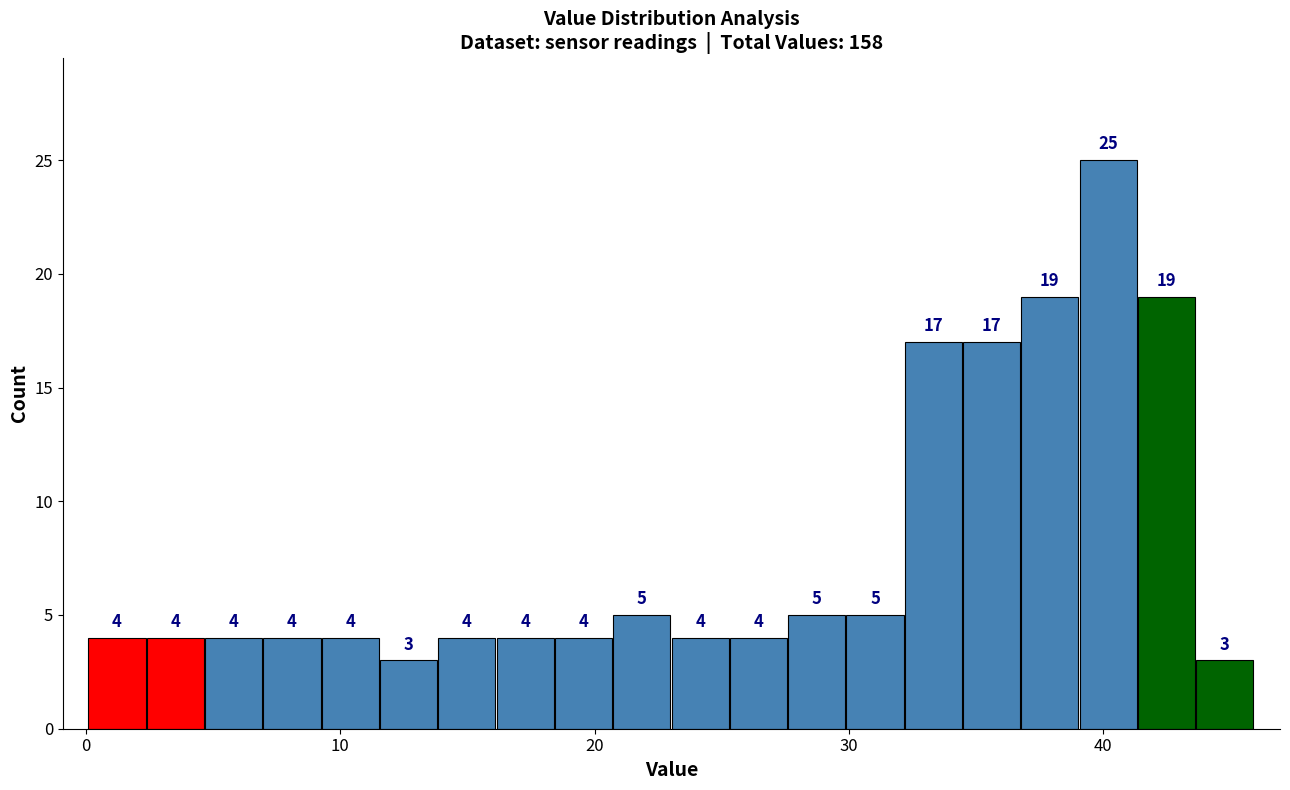

Around what value on the x-axis is the tallest bar? Give the approximate position of its centre, as read against the axis.

40